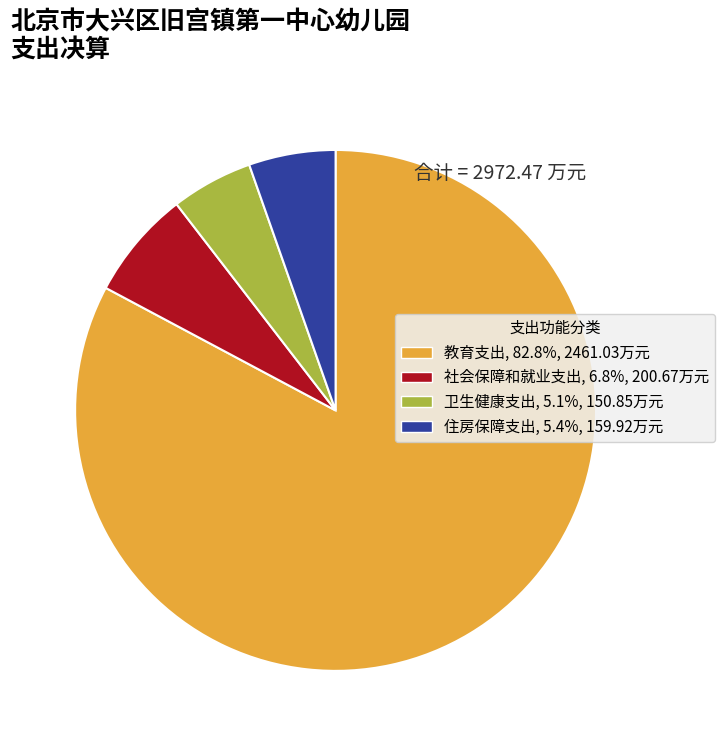

How many slices are in this pie chart?

4